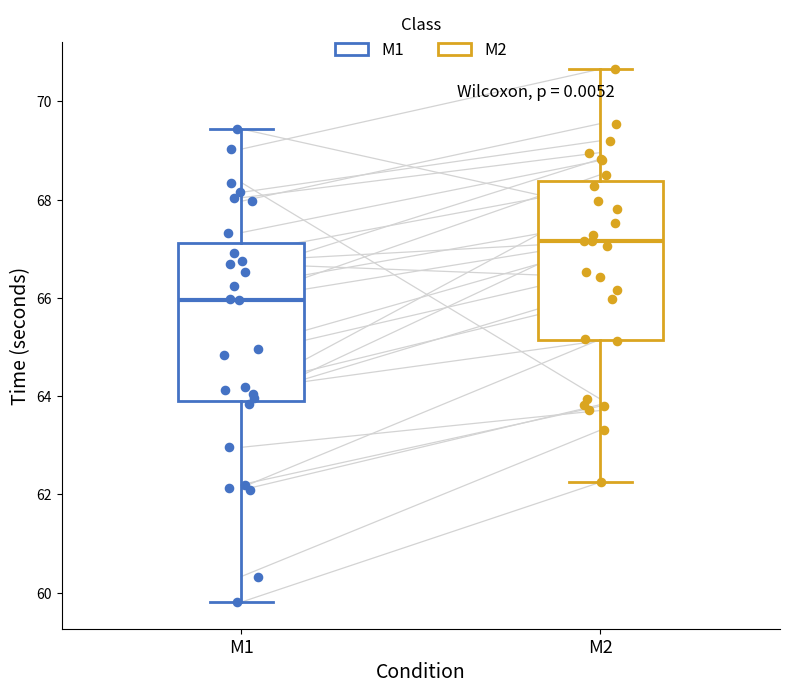

Reading left to right, read every box against the y-axis: the position of its median line, the range the box covers, and the ends of its whiskers. The values are not printed on the chart, so give them approximately, as read against the axis.

M1: median 66.0, box 64.0 to 67.2, whiskers 59.8 to 69.4
M2: median 67.2, box 65.2 to 68.4, whiskers 62.2 to 70.6